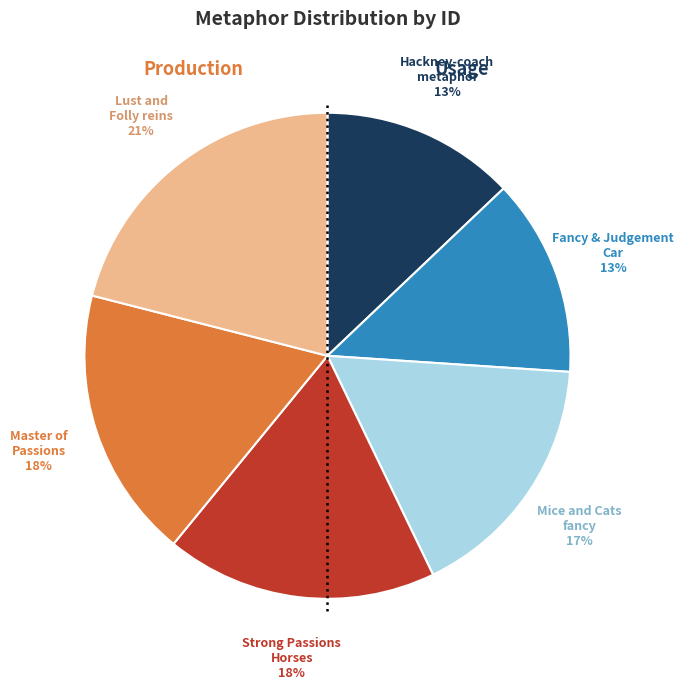

Is there a majority slice in this chart?

No